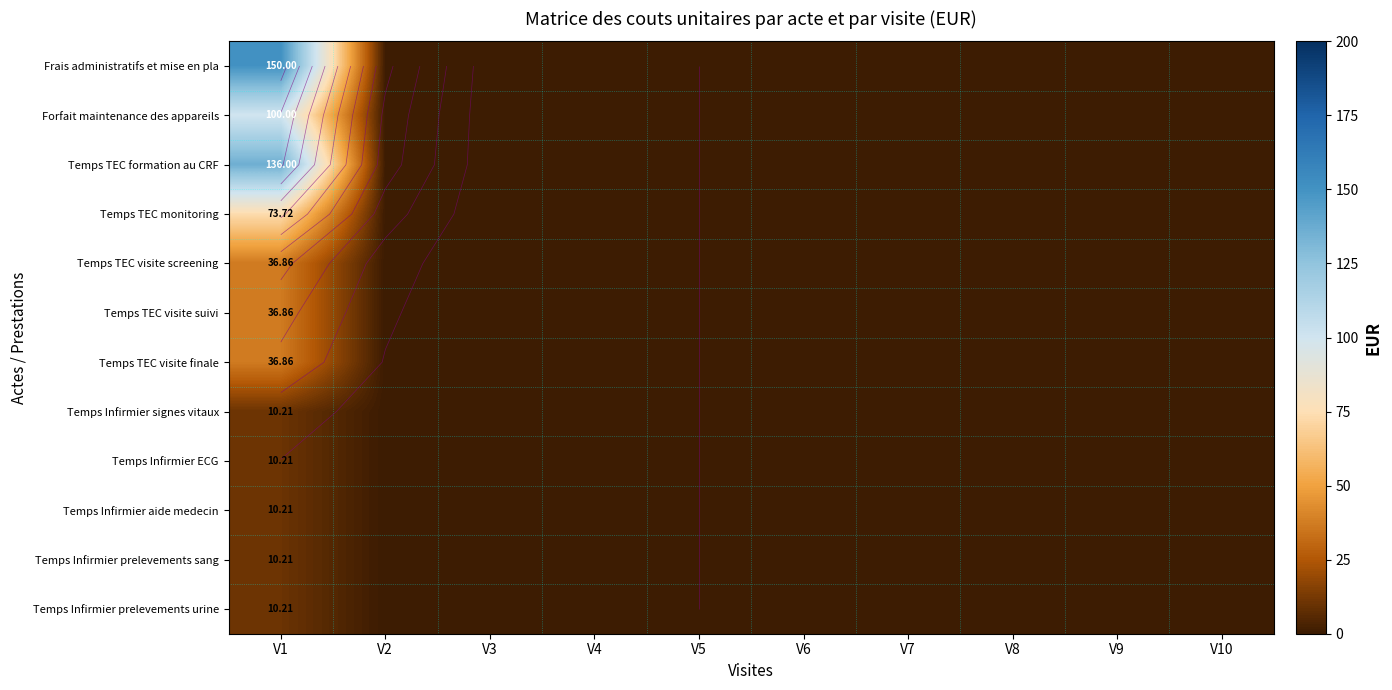

What is the average value of the Temps Infirmier prelevements sang series?

1.0